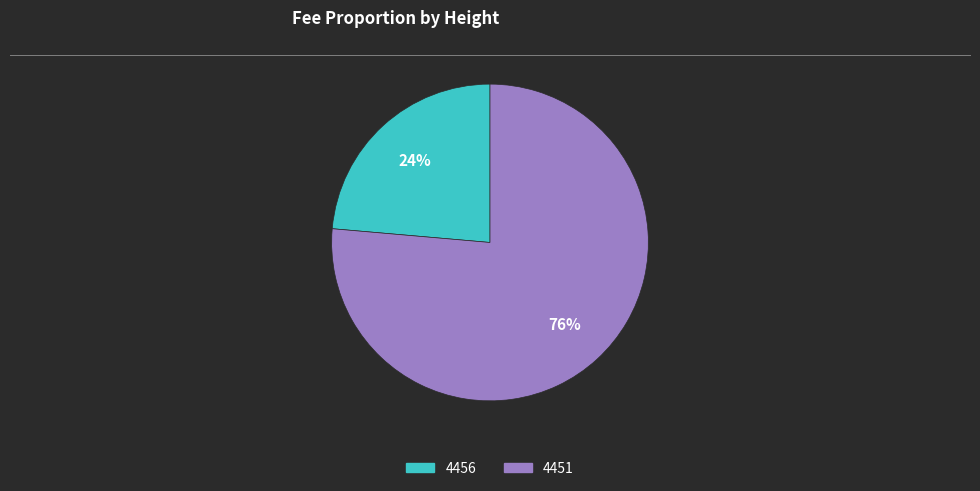

Rank the categories by value from highest to lowest.

4451, 4456